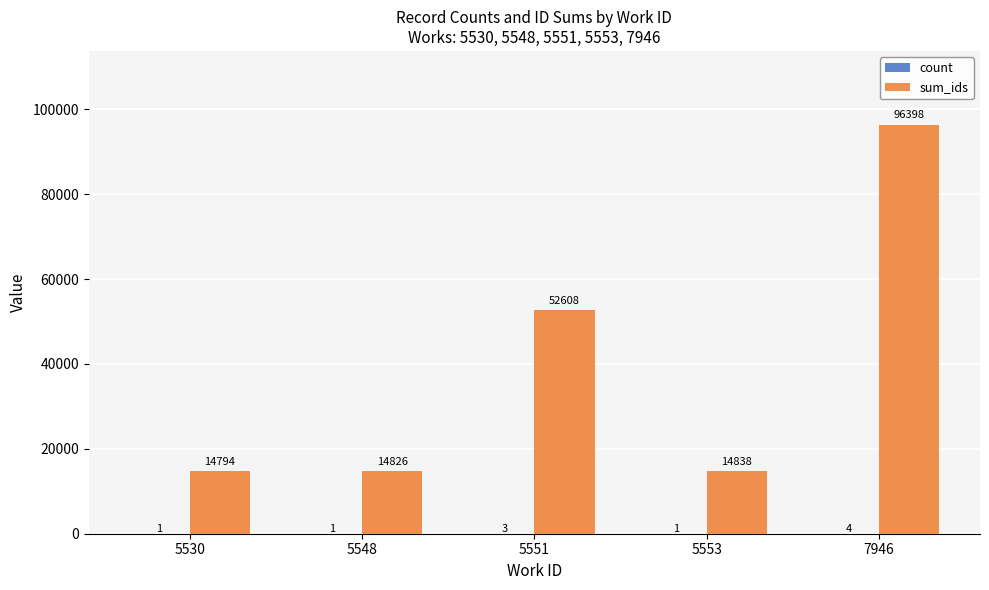

What is the total value across all series at 5548?

14827